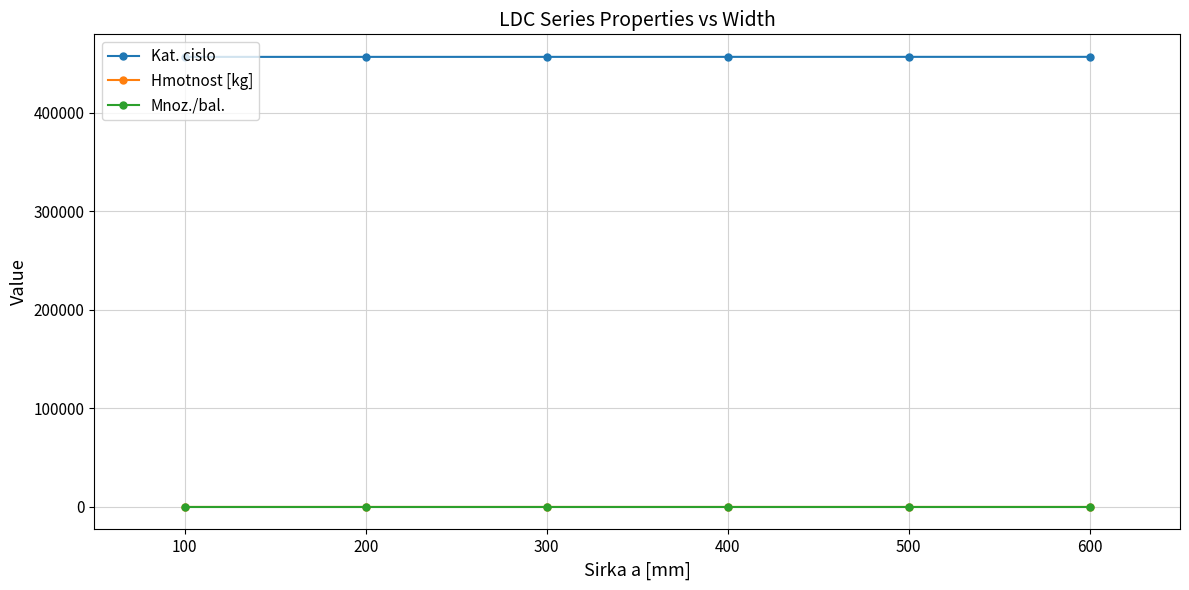

True or false: Hmotnost [kg] and Kat. cislo cross at least once.

False